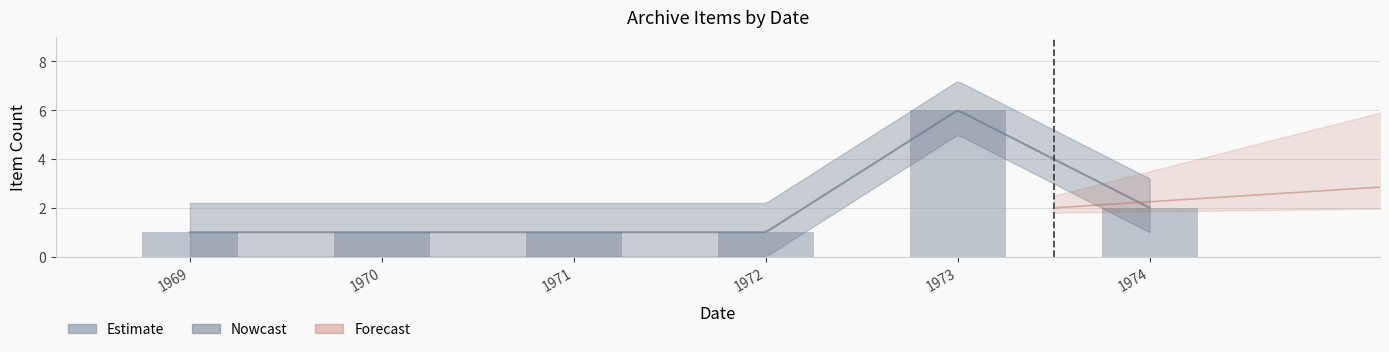

What is the change in value from 1971 to 1974?

+1